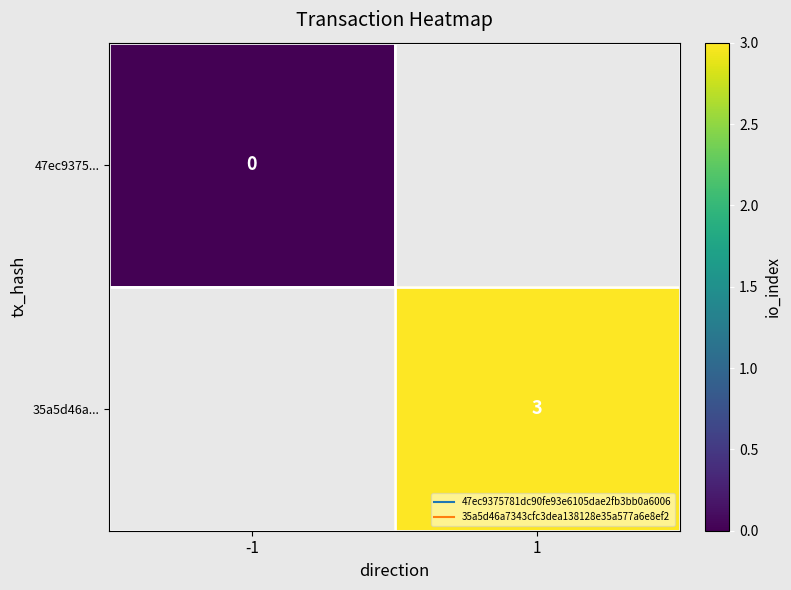

Where is 47ec9375... nearest to the value 0?

-1